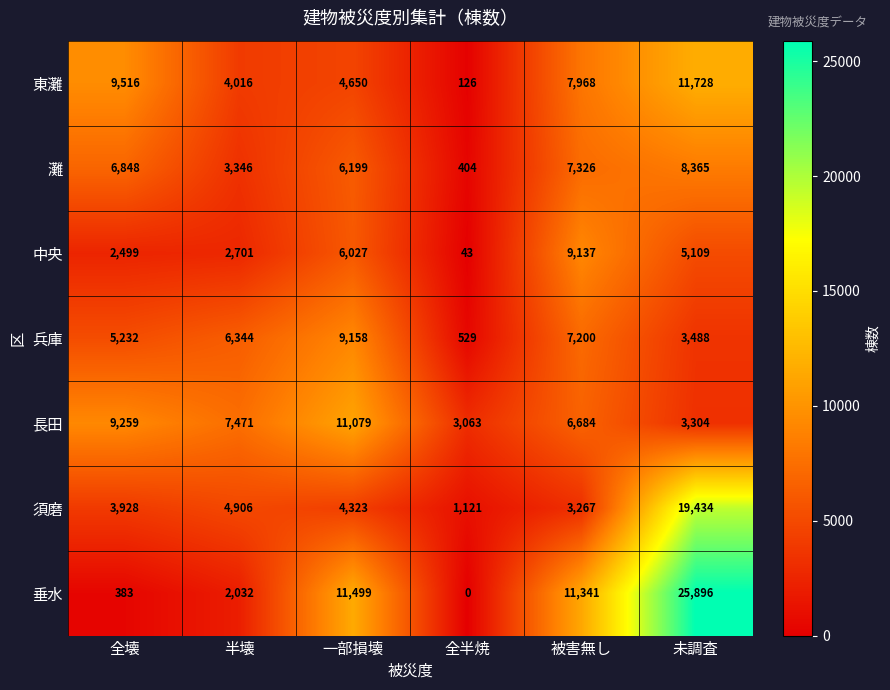

Which series has the largest range (max minus min)?

垂水